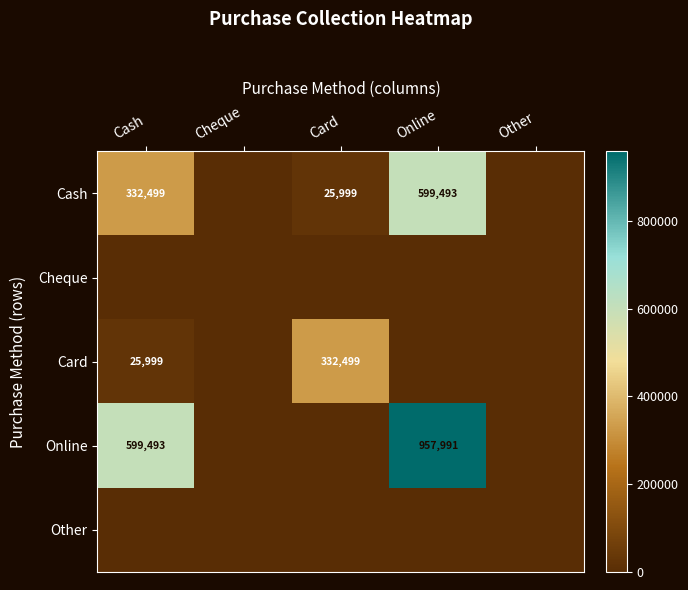

Is it true that Cash equals 947281 at Online?

False